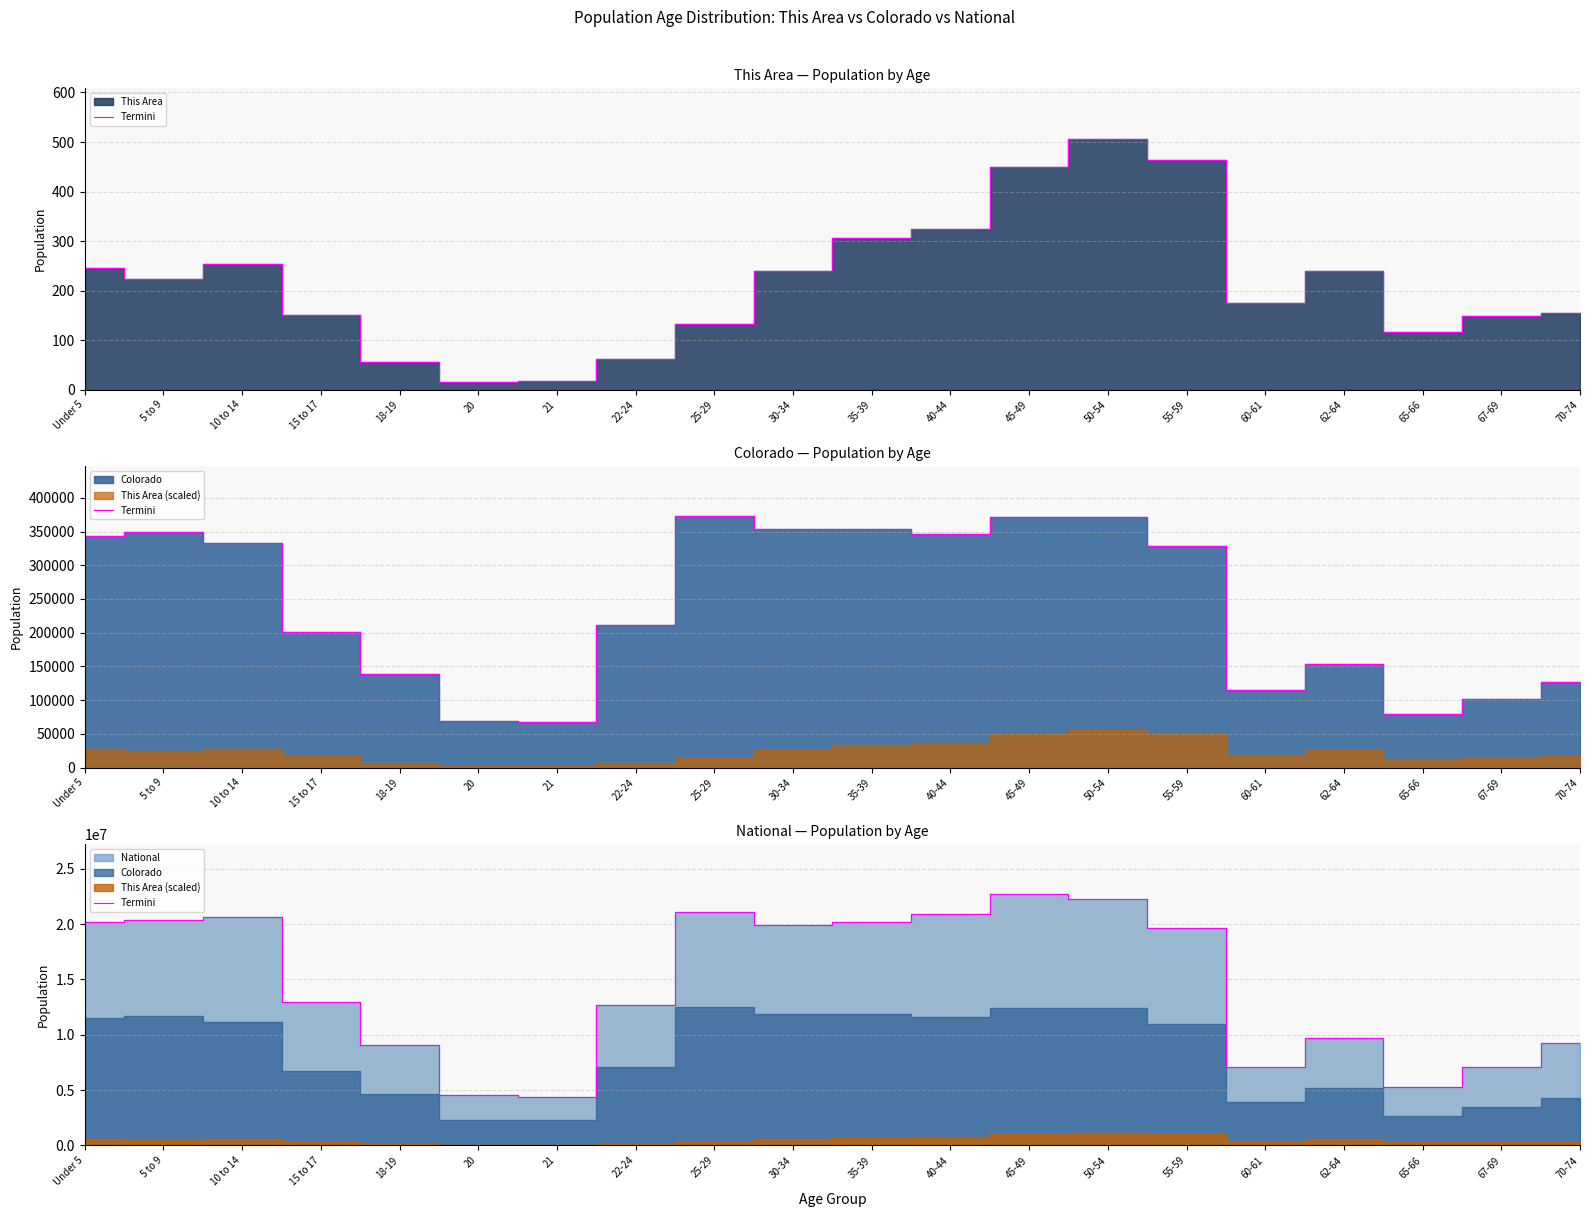

What is the average value?

14509549